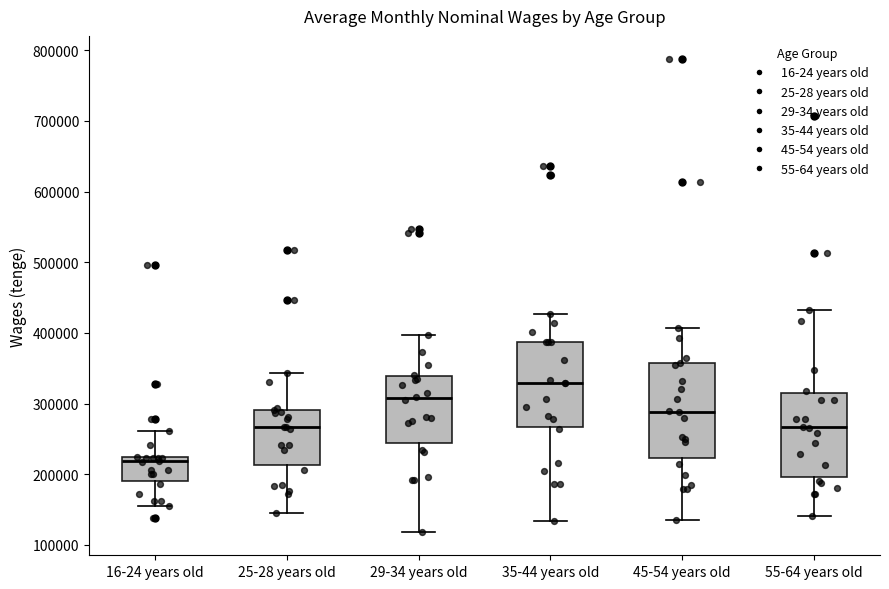

Which box is the tallest, from its lower edge to its upper edge?

45-54 years old